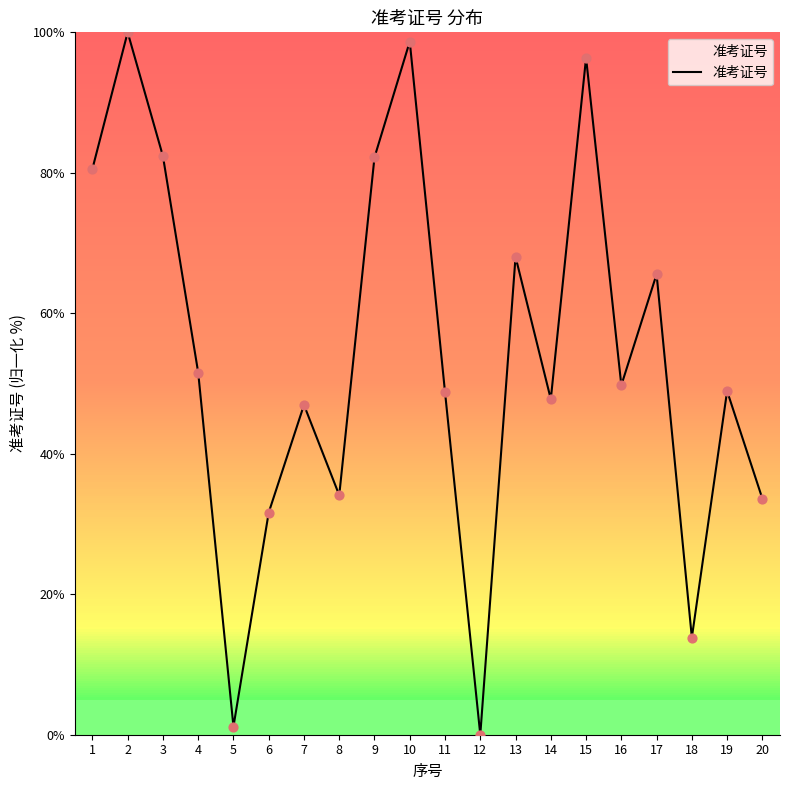

Approximately how many times larger is the value at 16 compared to 17?

0.8